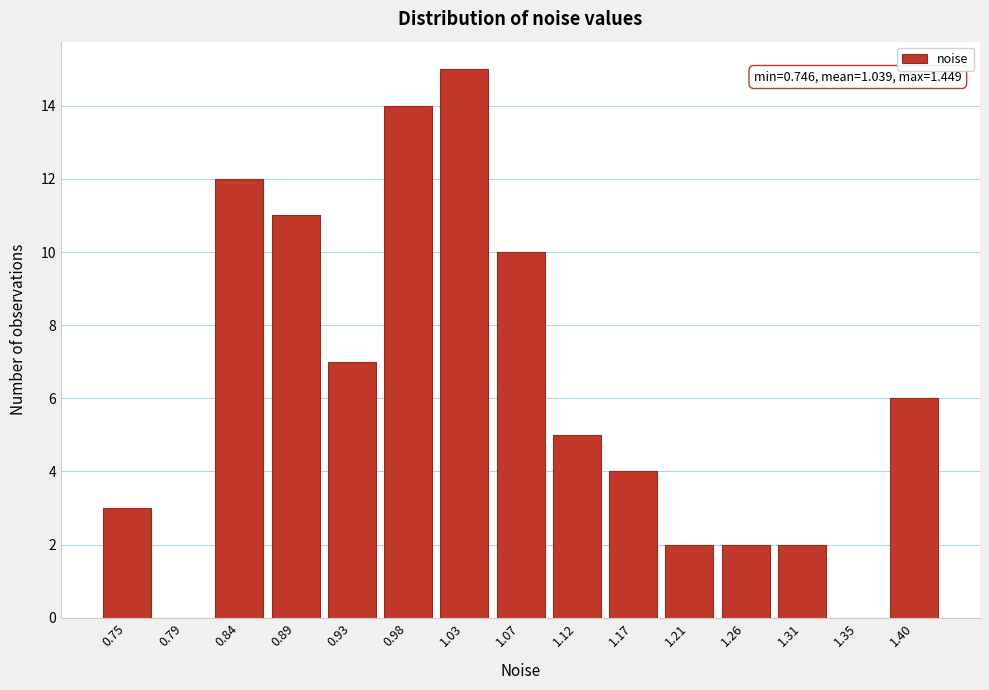

Reading left to right, what are all the values shown in this chart?

0.75=3	0.79=0	0.84=12	0.89=11	0.93=7	0.98=14	1.03=15	1.07=10	1.12=5	1.17=4	1.21=2	1.26=2	1.31=2	1.35=0	1.40=6